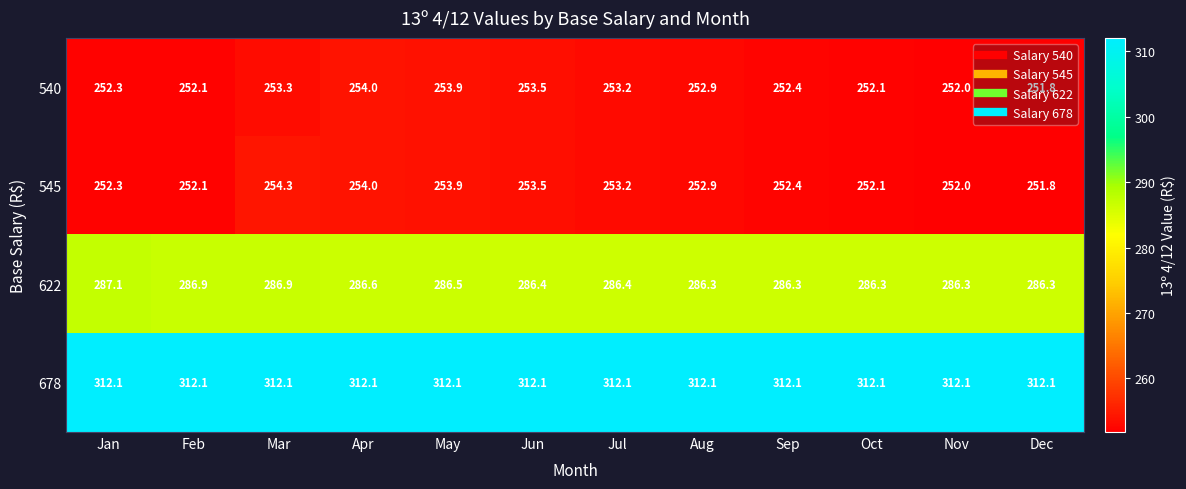

What is the spread (max minus min) of values at Aug?

59.2